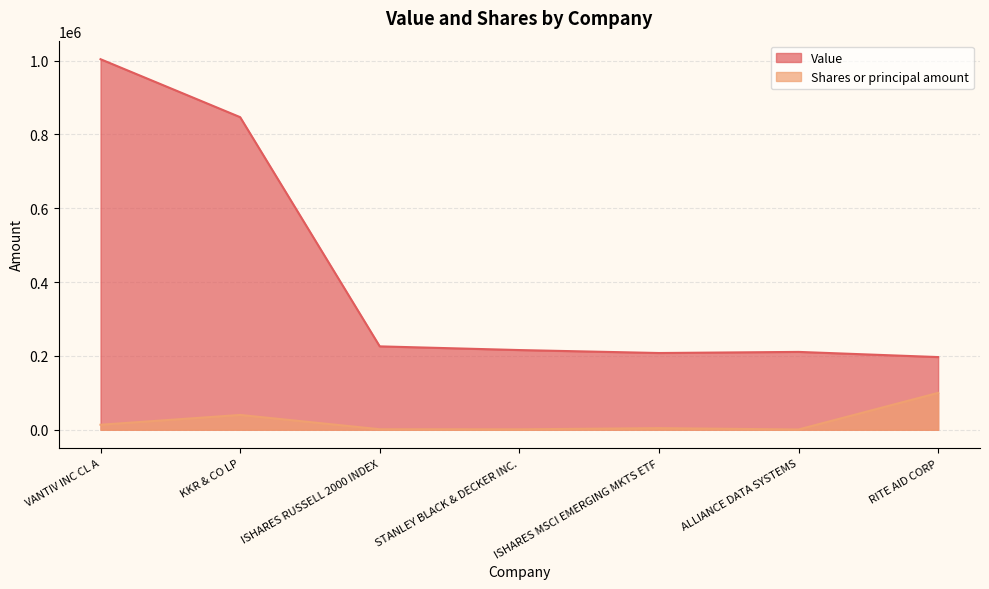

Which has a higher value, KKR & CO LP or RITE AID CORP?

KKR & CO LP